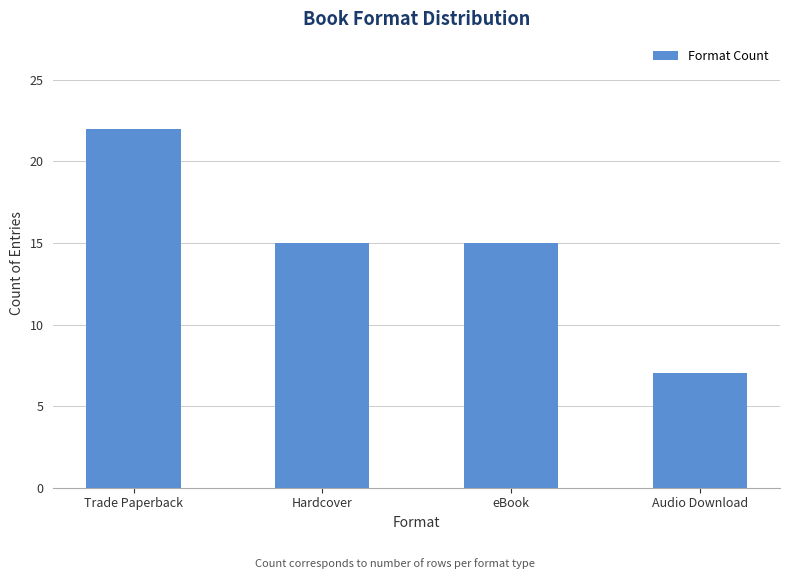

What is the average value?

15